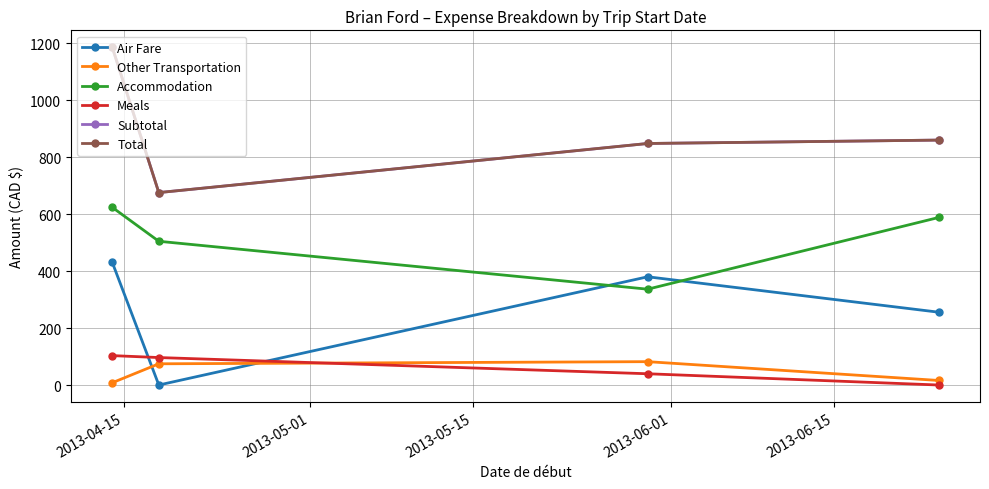

What is the difference between the maximum and minimum values in the Other Transportation series?

74.0